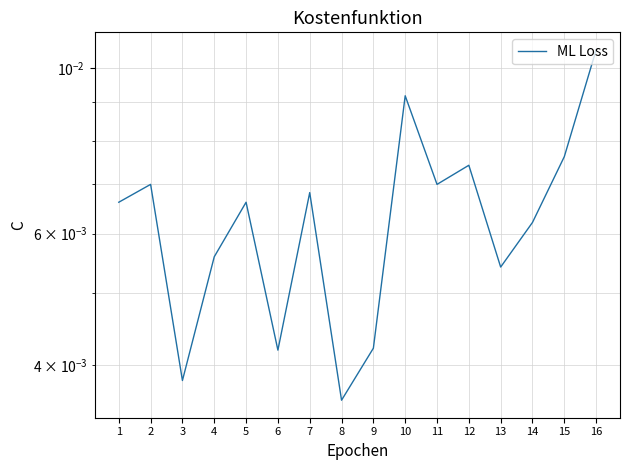

Which category has the lowest value across all series?

8